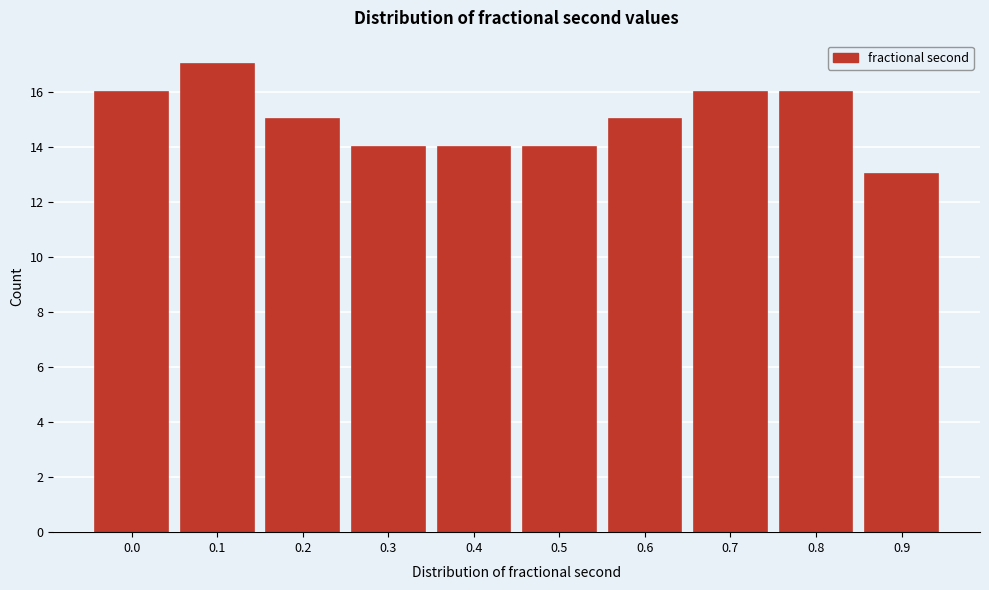

Reading right to left, list all the values displayed in this chart.

0.9=13	0.8=16	0.7=16	0.6=15	0.5=14	0.4=14	0.3=14	0.2=15	0.1=17	0.0=16